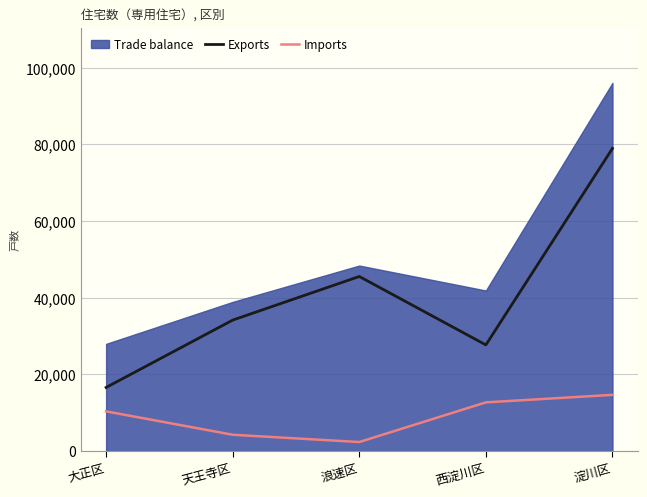

In Imports, how many points are lower than both neighbors (excluding endpoints)?

1